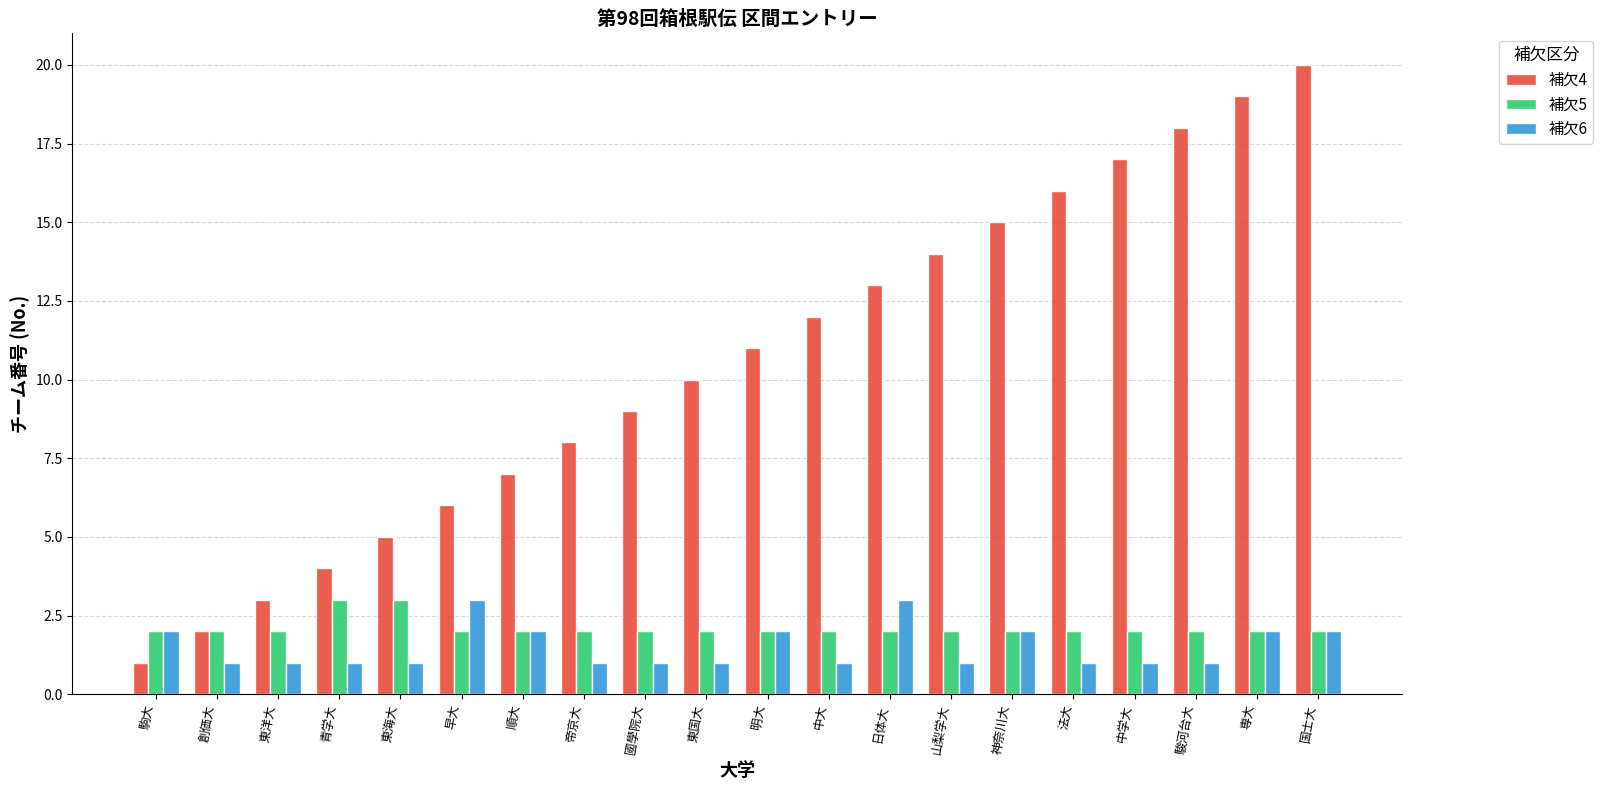

What position from the right is 國學院大?

12